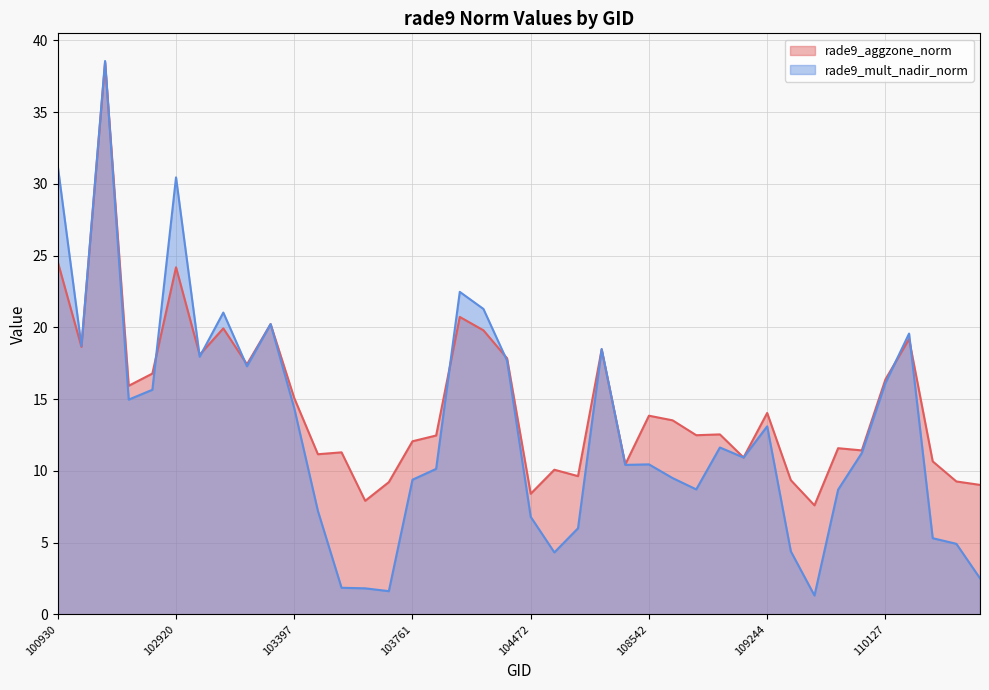

What is the lowest value of the rade9_aggzone_norm series?

7.6